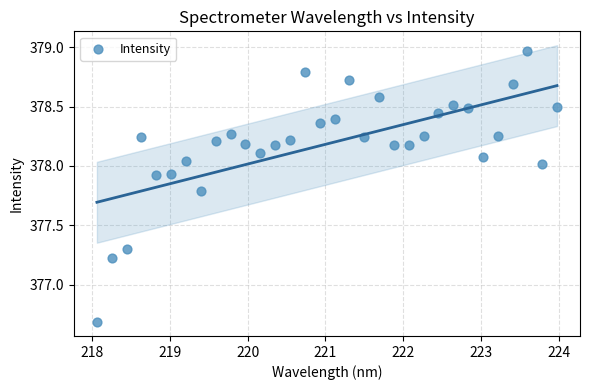

What Y value in the scatter plot is closest to 377?

377.2